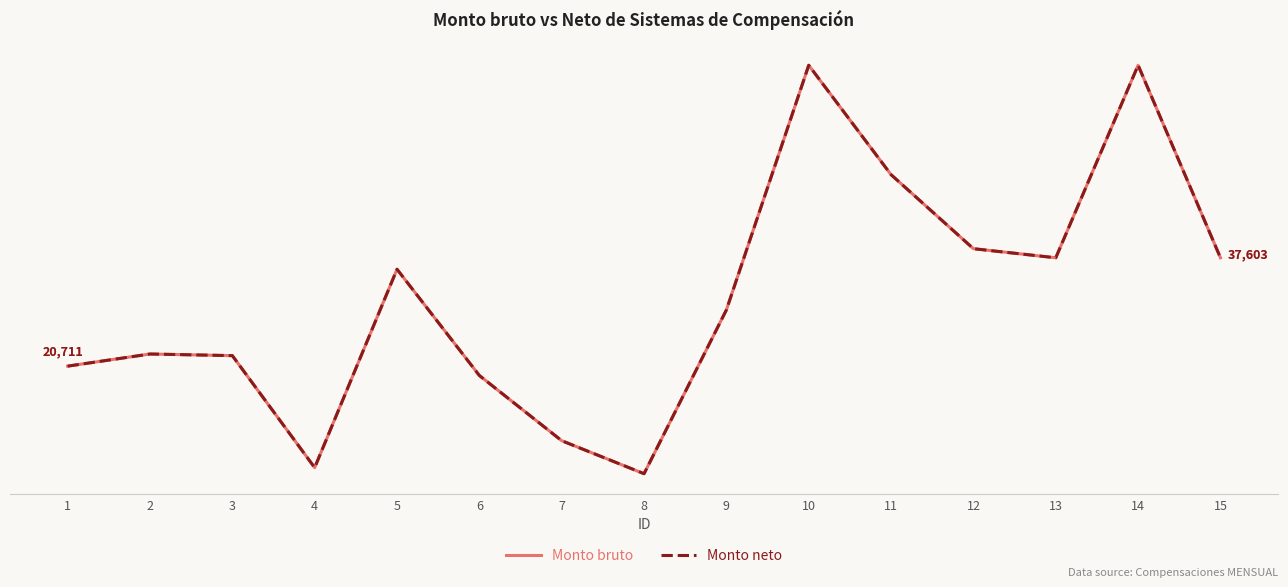

Does the chart display data point markers on the line(s)?

No